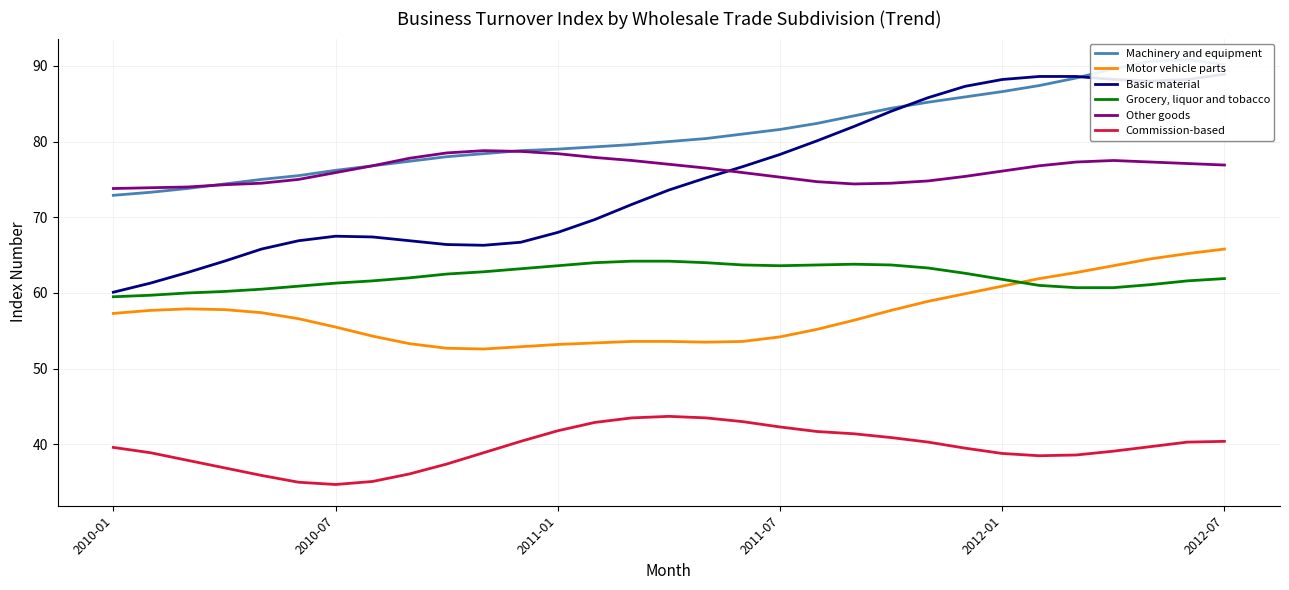

How many categories are shown in the chart?

31